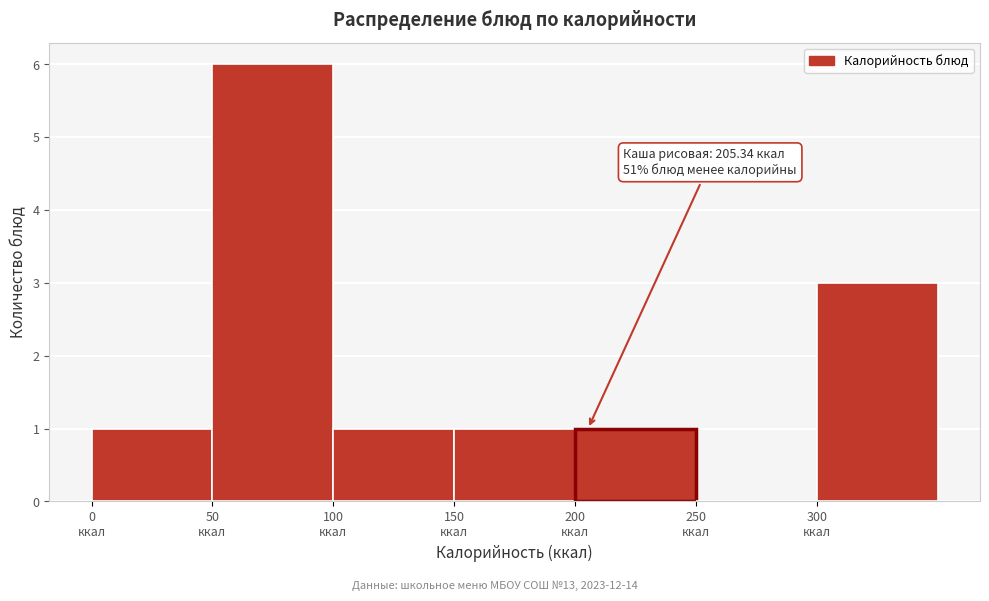

Which range on the x-axis has the tallest bar?

50 to 100